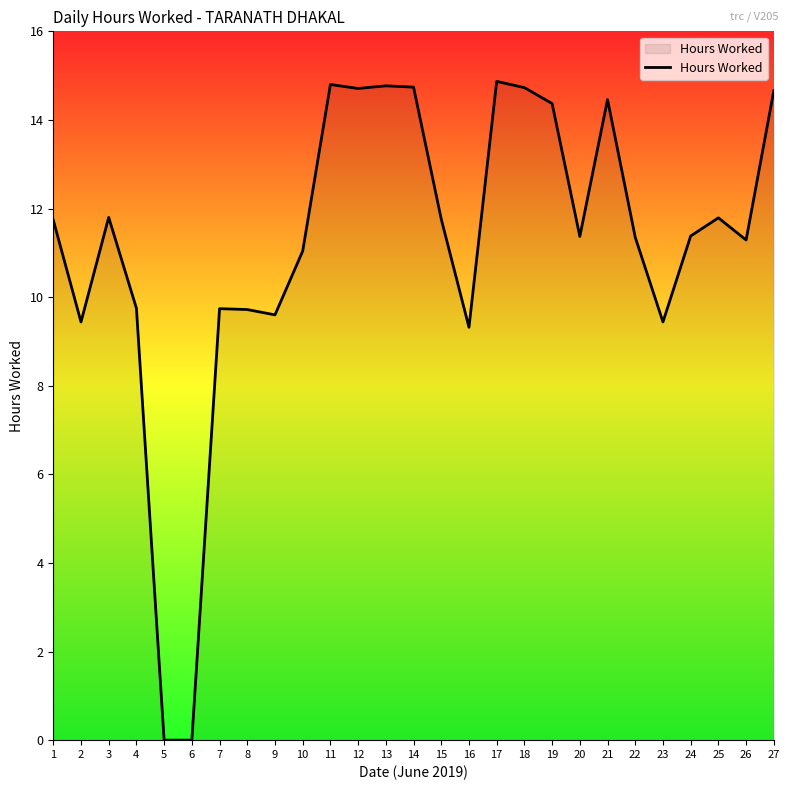

Approximately how many times larger is the value at 7 compared to 26?

0.9